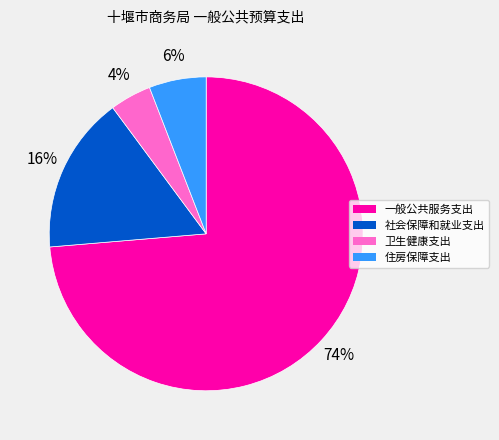

To the nearest percent, what is the combined percentage of 卫生健康支出 and 社会保障和就业支出?

20%